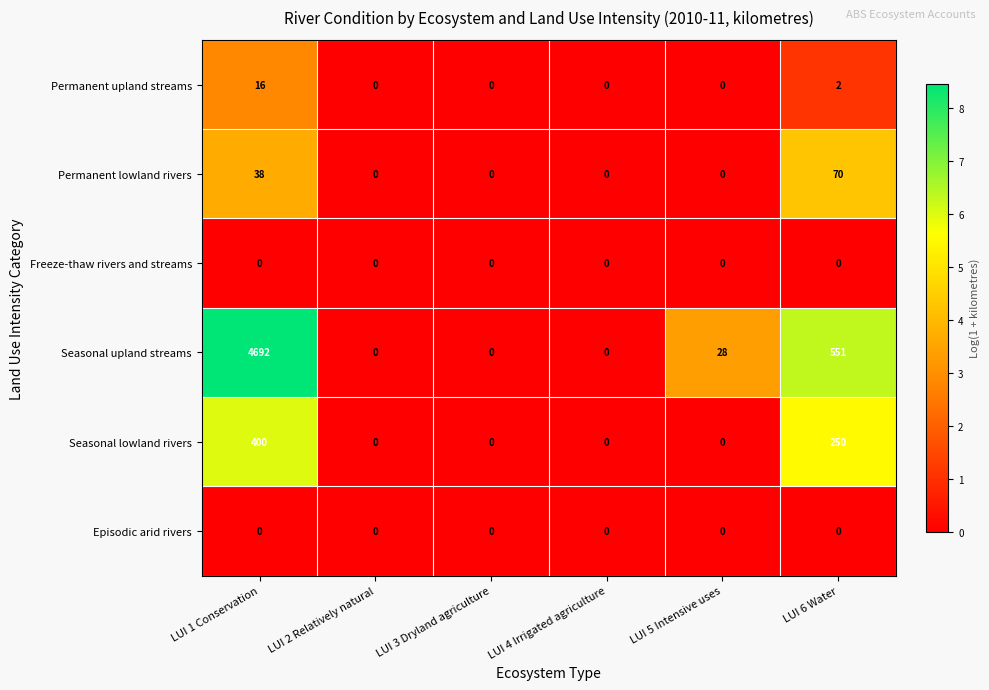

Which series has the largest total across all categories?

Seasonal upland streams